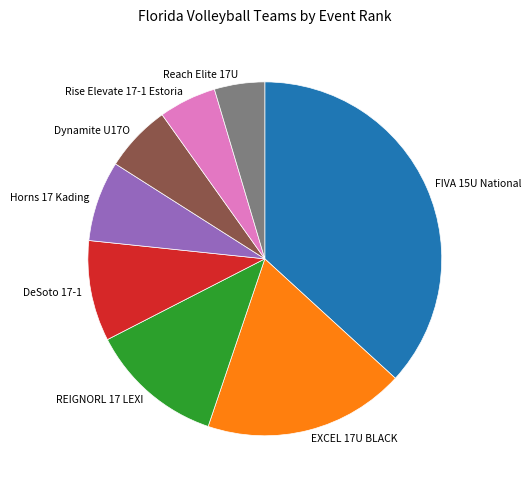

Which category has the biggest portion of the pie?

FIVA 15U National